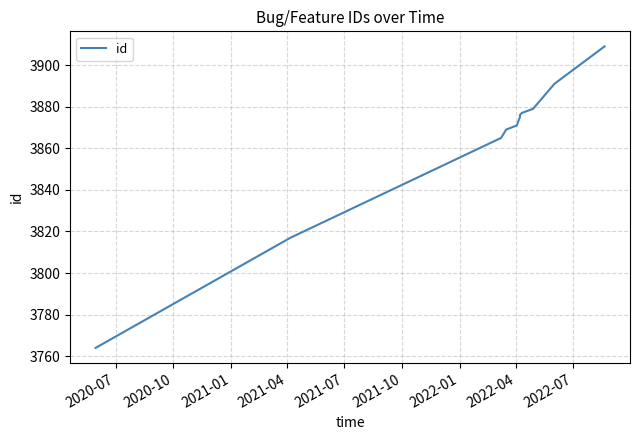

True or false: the data has more than 0 interior local peaks.

False